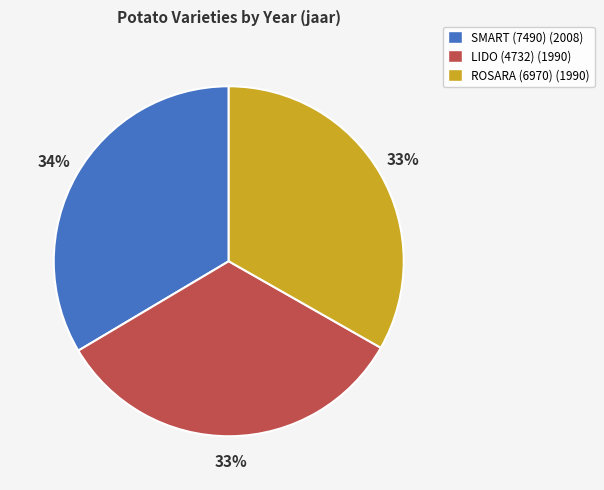

Is the sum of ROSARA (6970) (1990) and SMART (7490) (2008) greater than half?

Yes